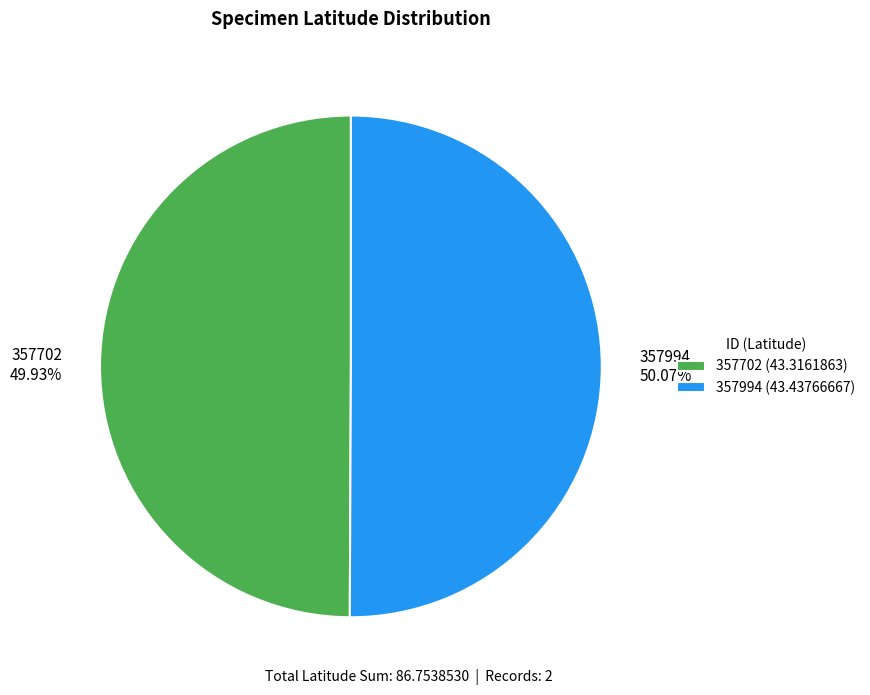

The 357994 slice represents 50% of the pie. True or false?

True